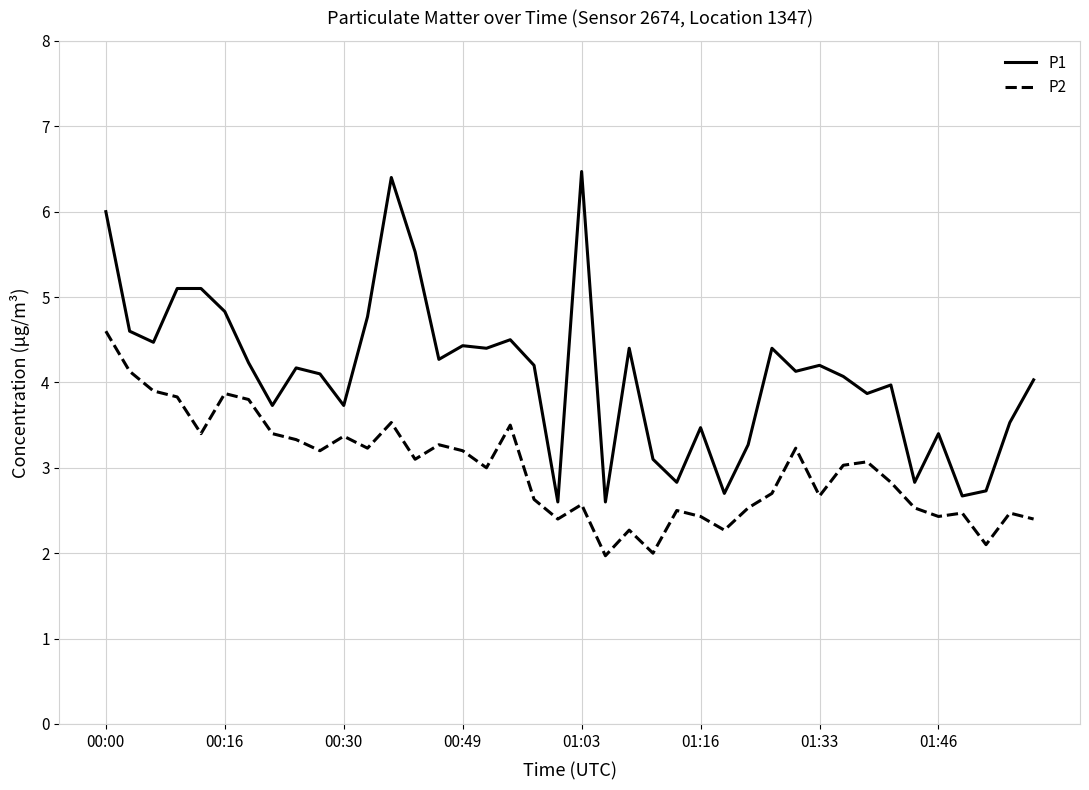

Rank the series by their average value, from lowest to highest.

P2, P1